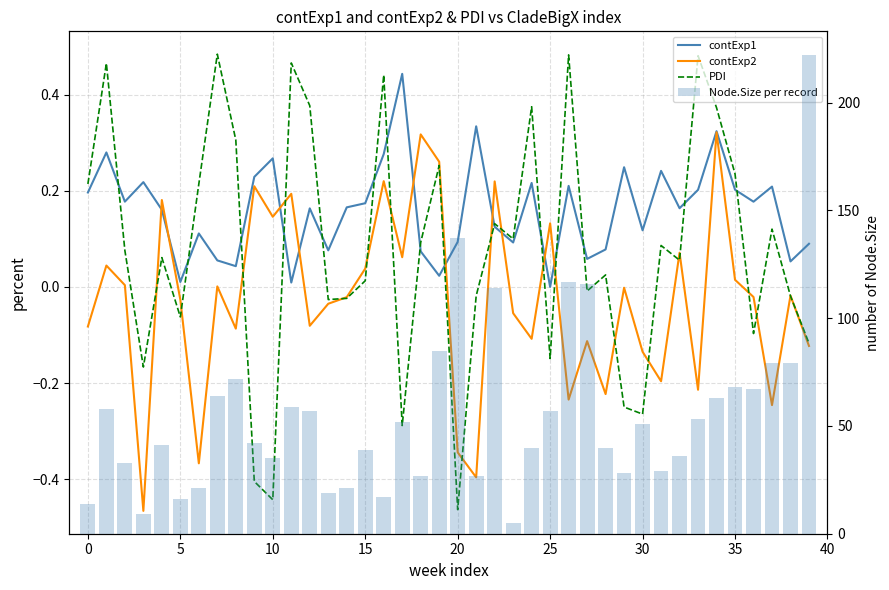

What is the difference between the maximum and minimum values in the contExp2 series?

0.8